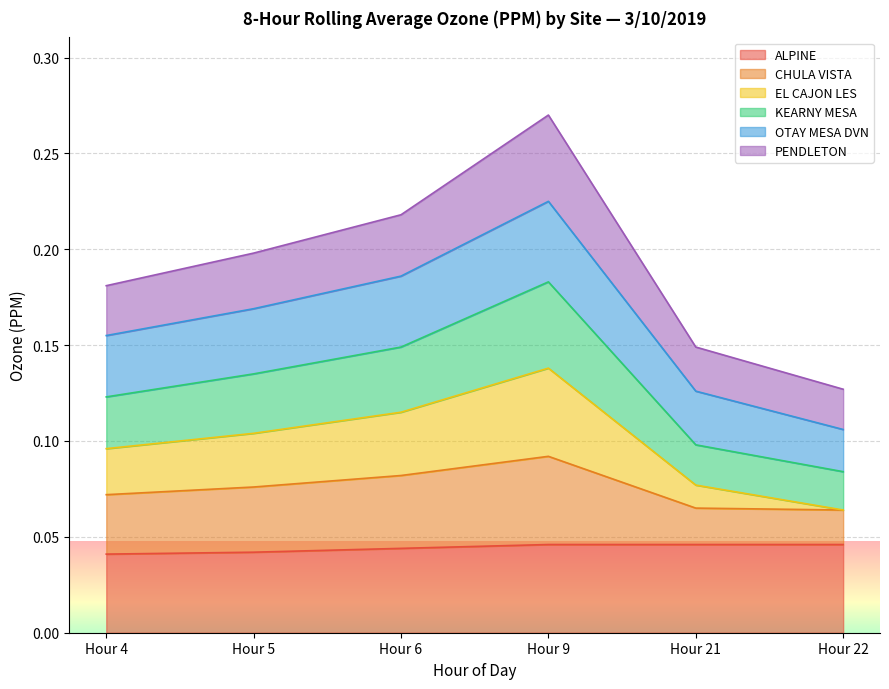

At which category is the sum across all series the highest?

Hour 9